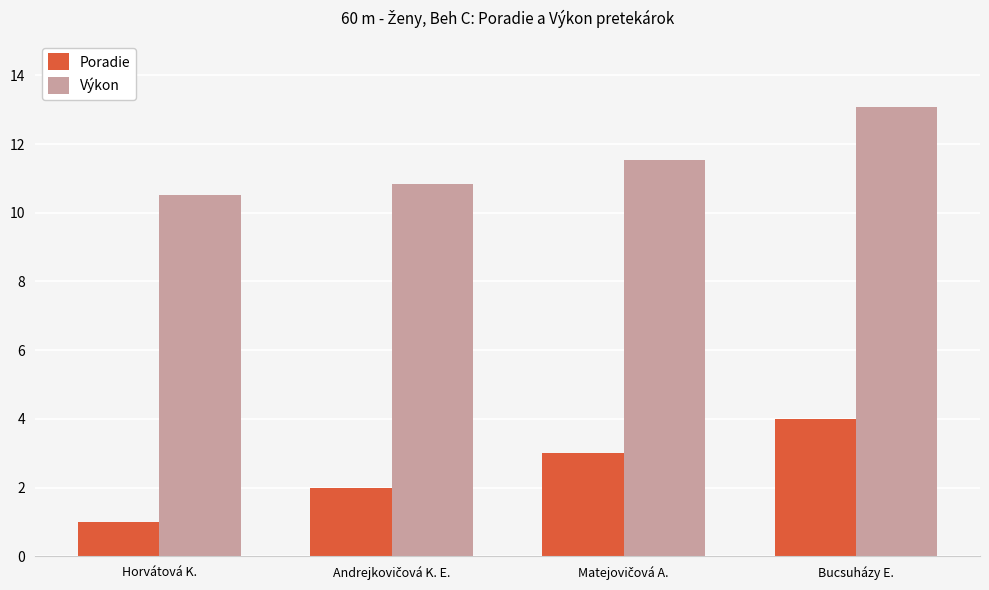

What is the label of the 4th bar from the left?

Bucsuházy E.